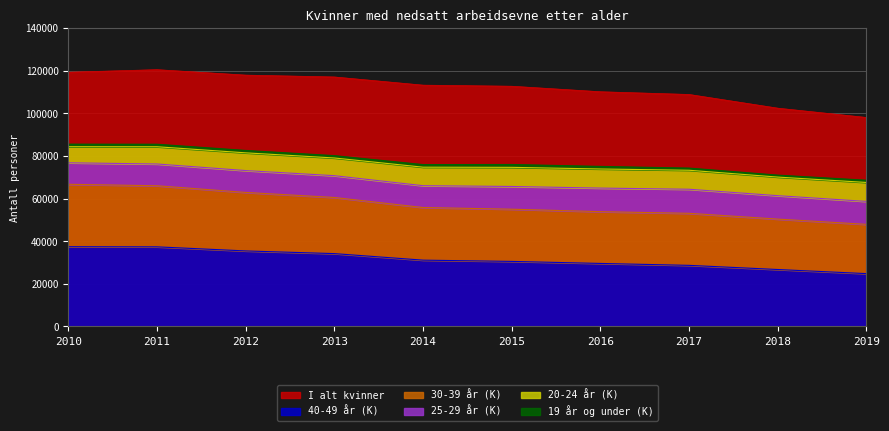

Read the I alt kvinner value at 2019.

98020